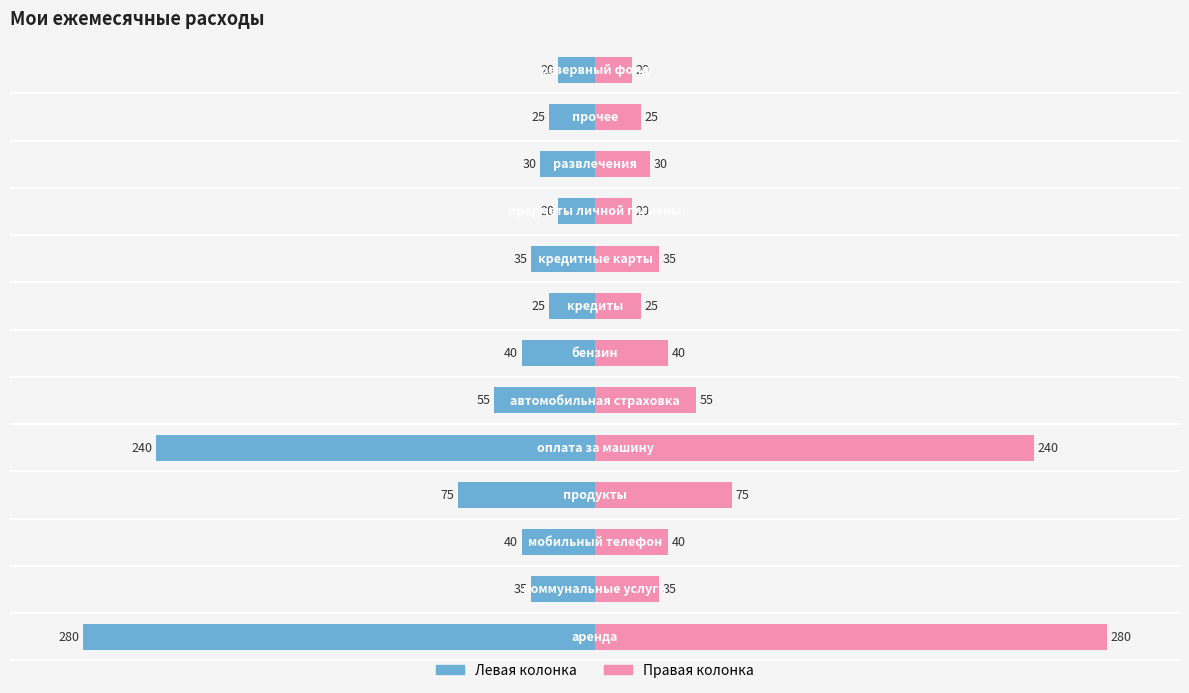

What is the value of the сумма (правая) bar at the 10th from the left?

20